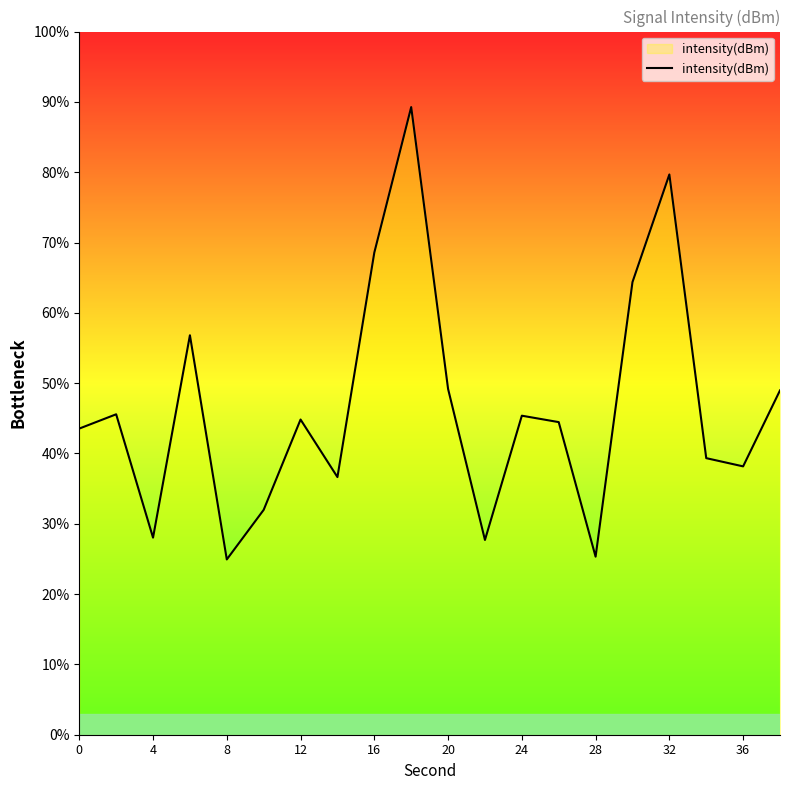

What is the greatest value displayed?

89.3